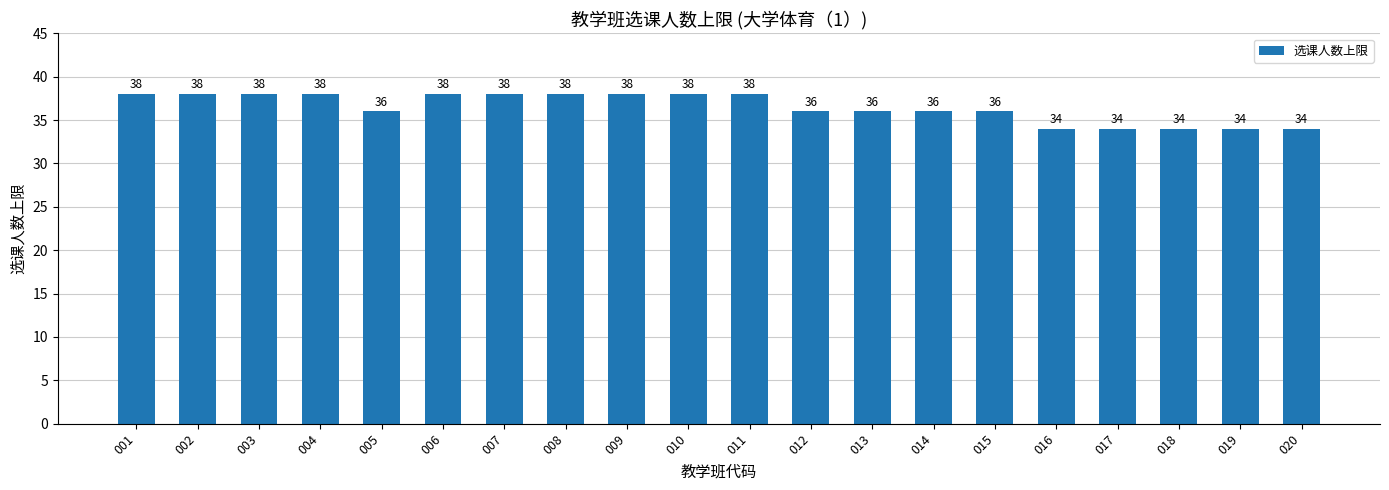

What is the maximum value shown in the chart?

38